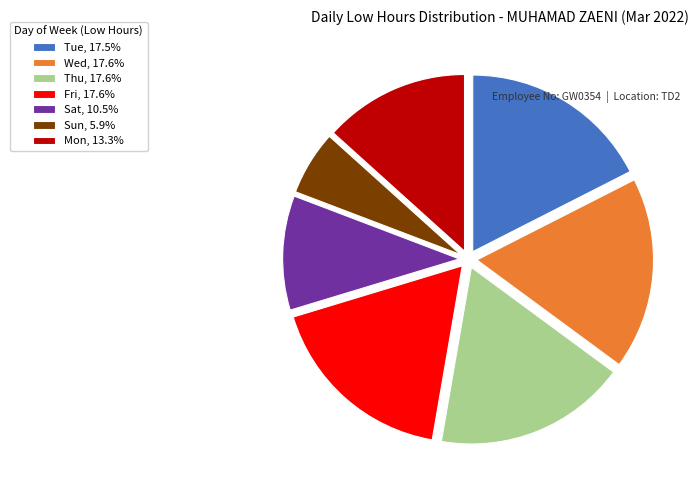

Is Tue, 17.5% the majority of the pie?

No